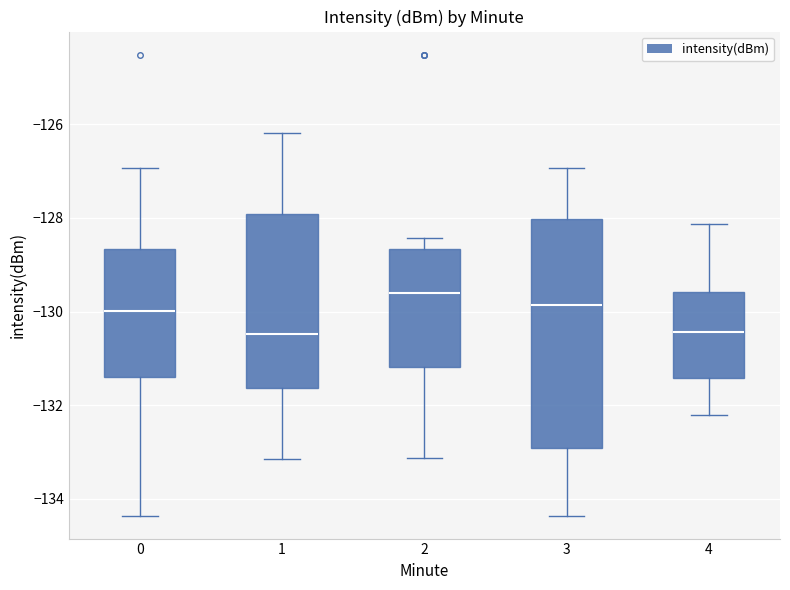

Where does the median line of the box at x = 1 sit on the y-axis? The values are not printed on the chart, so give them approximately, as read against the axis.

-130.4